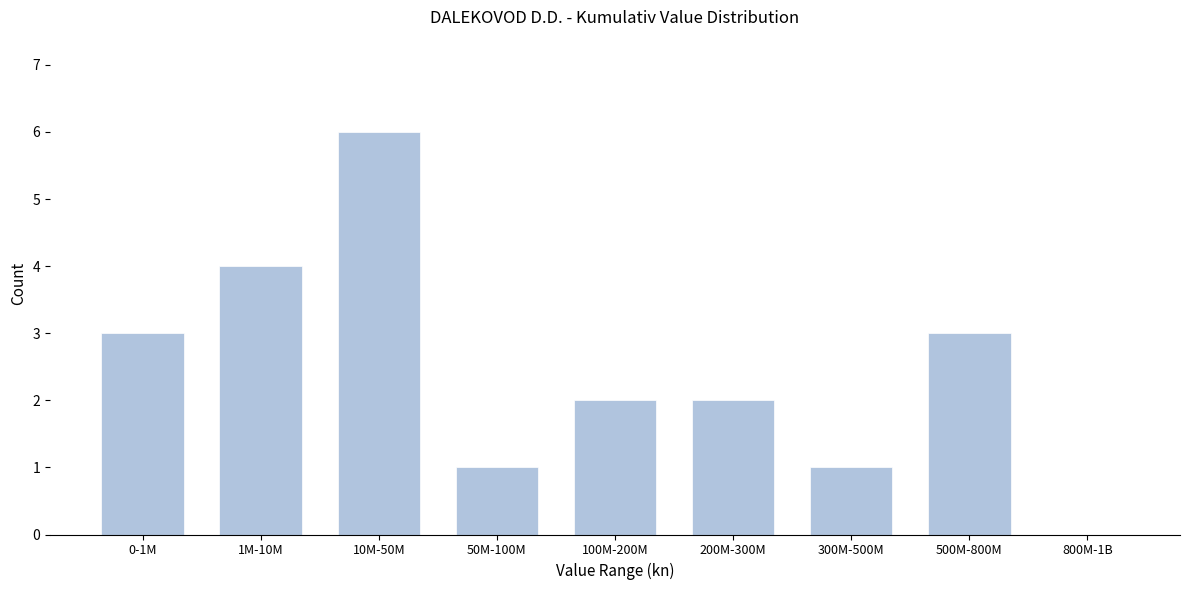

Reading left to right, transcribe all the data shown in this chart.

0-1M=3	1M-10M=4	10M-50M=6	50M-100M=1	100M-200M=2	200M-300M=2	300M-500M=1	500M-800M=3	800M-1B=0